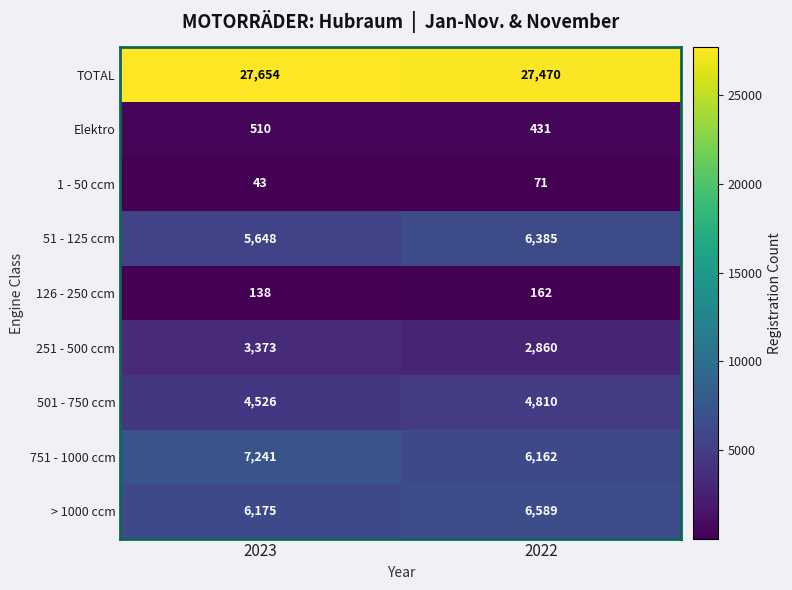

How many data points in 251 - 500 ccm are less than 3373?

1